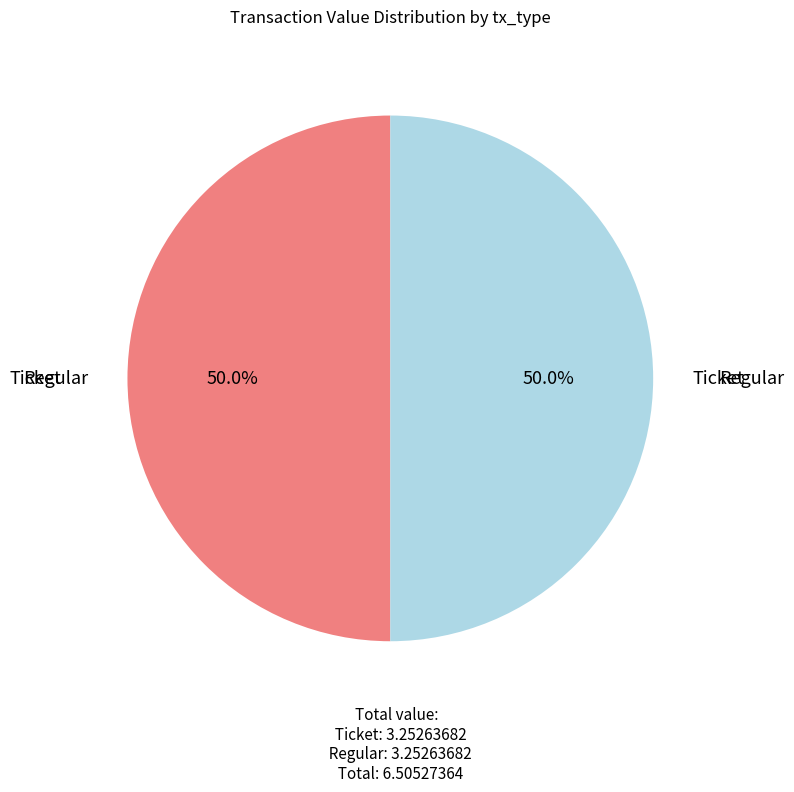

How many segments does this pie chart have?

2